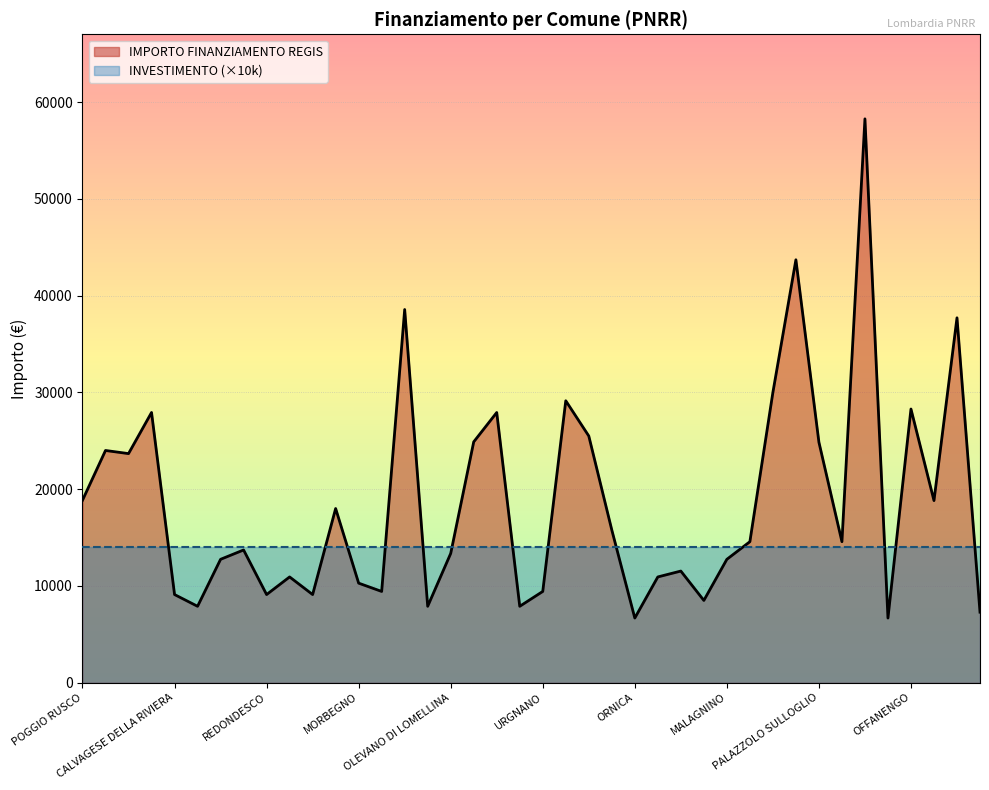

True or false: there are more than 0 points higher than both neighbors.

True